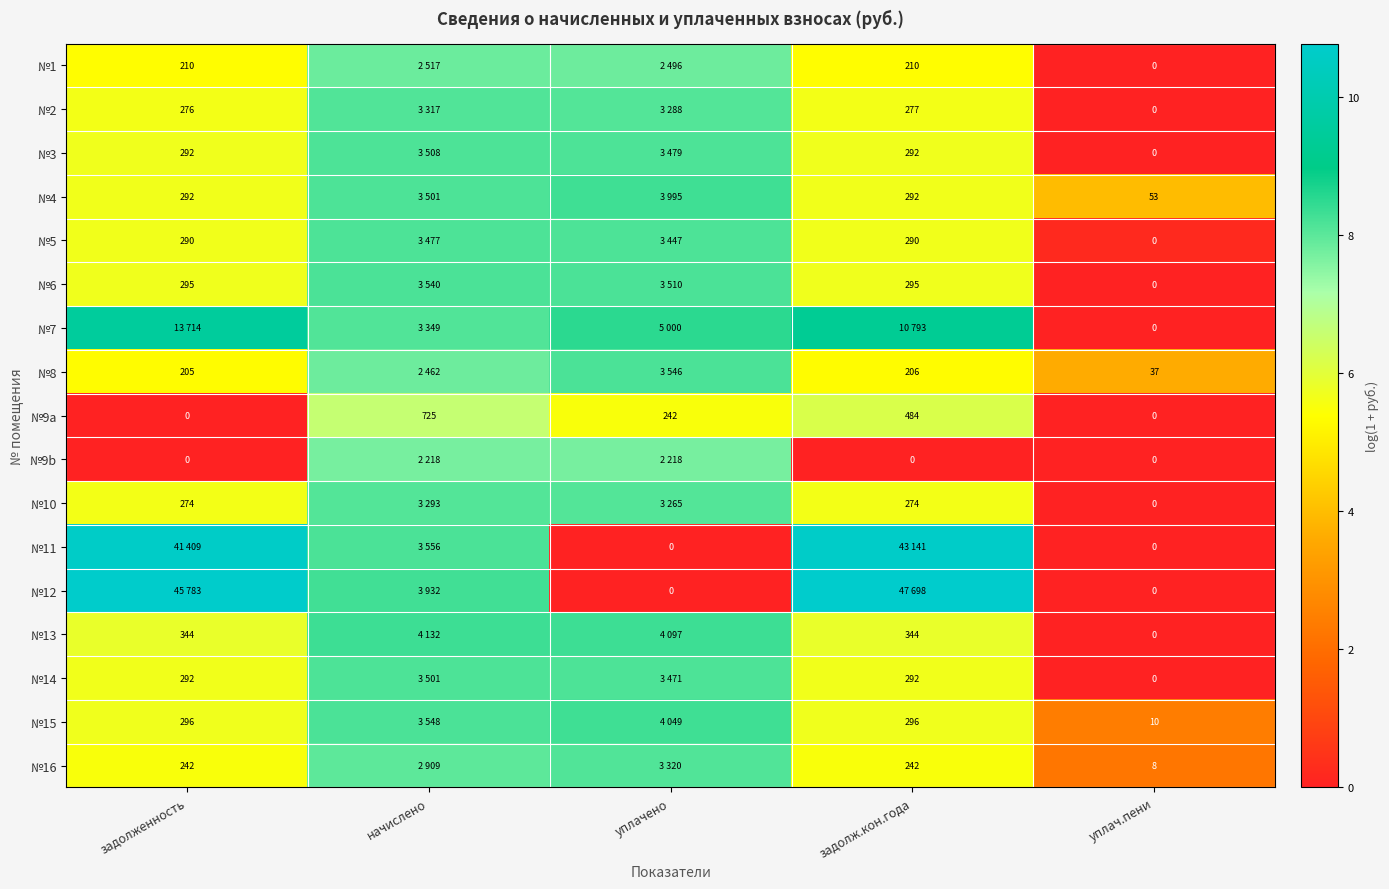

What is the maximum value shown in the chart?

10.8